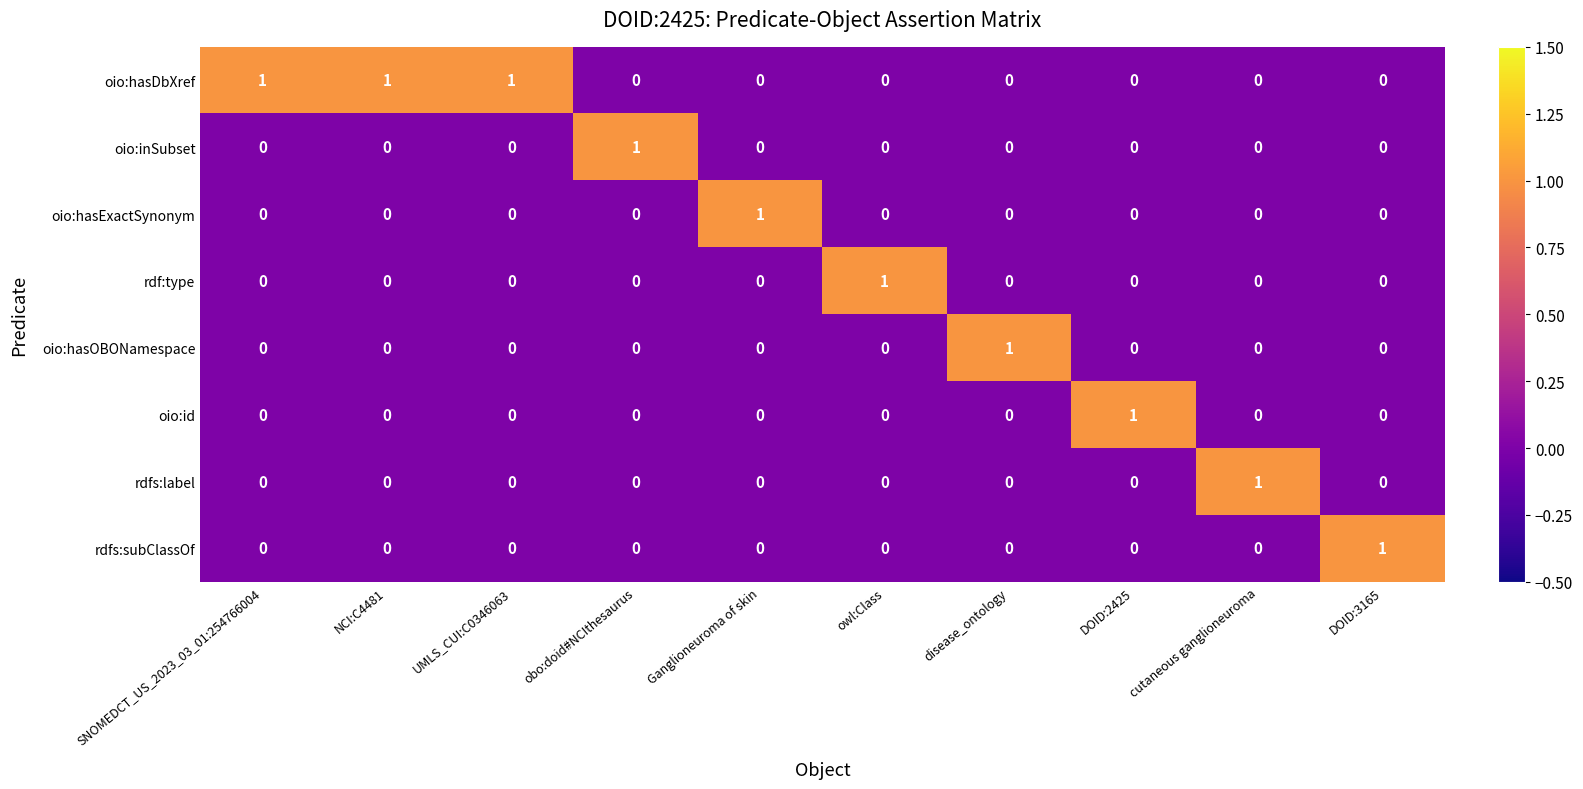

Count the oio:inSubset values in the range 0 to 1.

10